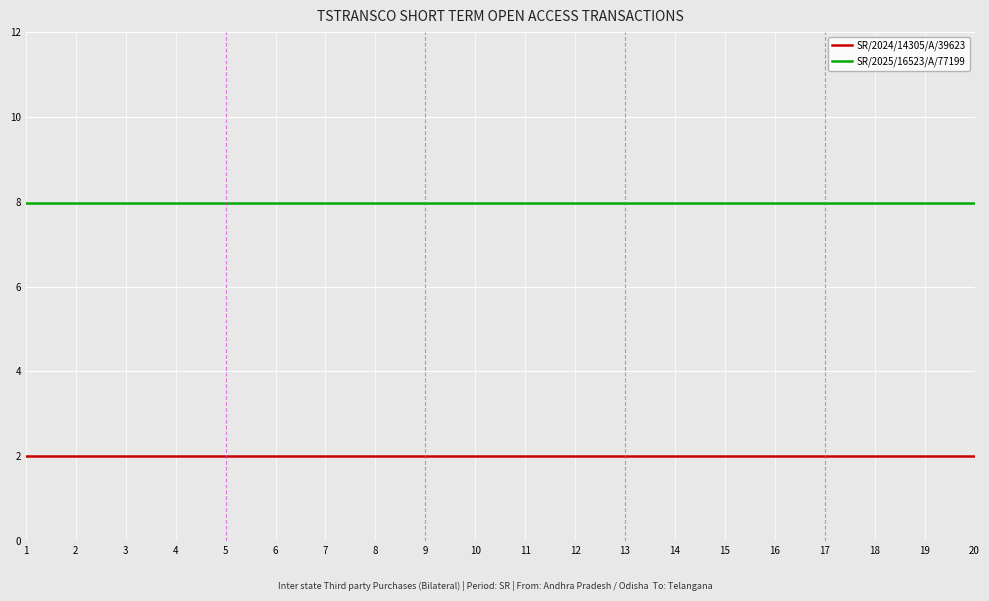

Reading left to right, list all the values displayed in this chart.

SR/2024/14305/A/39623: 2.0	2.0	2.0	2.0	2.0	2.0	2.0	2.0	2.0	2.0	2.0	2.0	2.0	2.0	2.0	2.0	2.0	2.0	2.0	2.0
SR/2025/16523/A/77199: 8.0	8.0	8.0	8.0	8.0	8.0	8.0	8.0	8.0	8.0	8.0	8.0	8.0	8.0	8.0	8.0	8.0	8.0	8.0	8.0